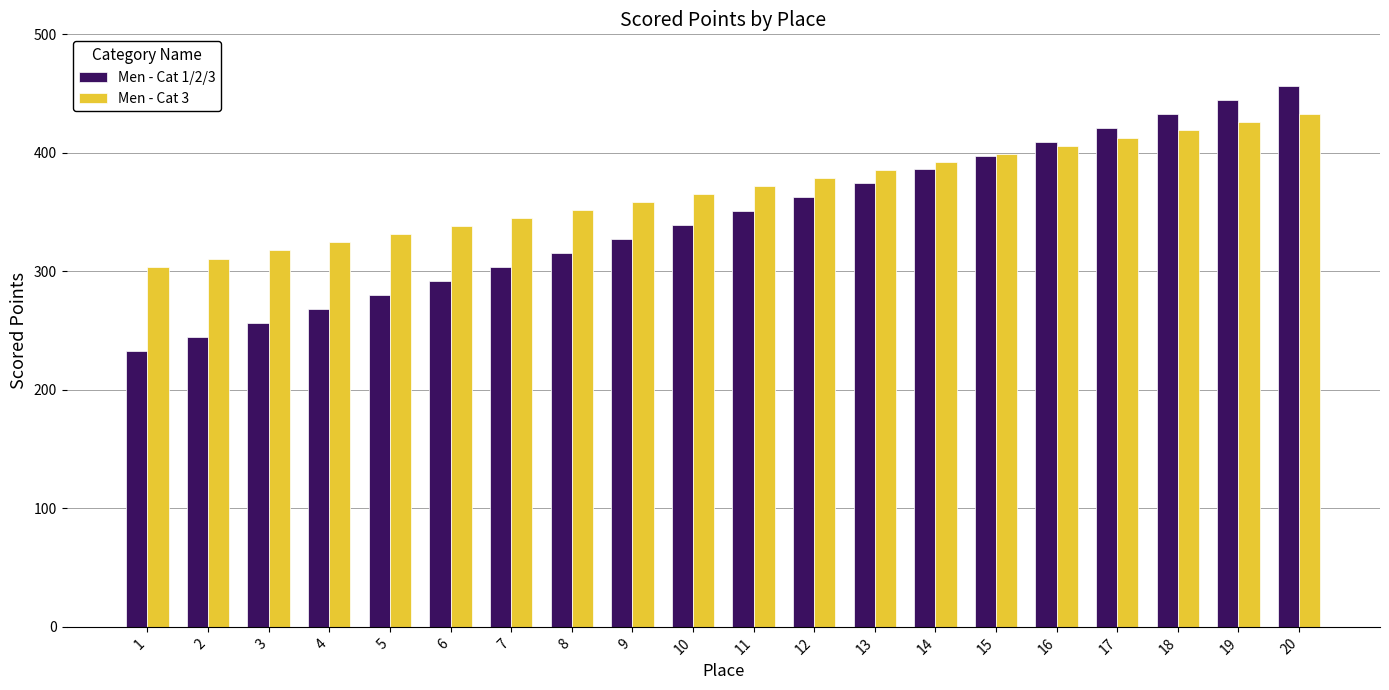

Which series has the largest range (max minus min)?

Men - Cat 1/2/3